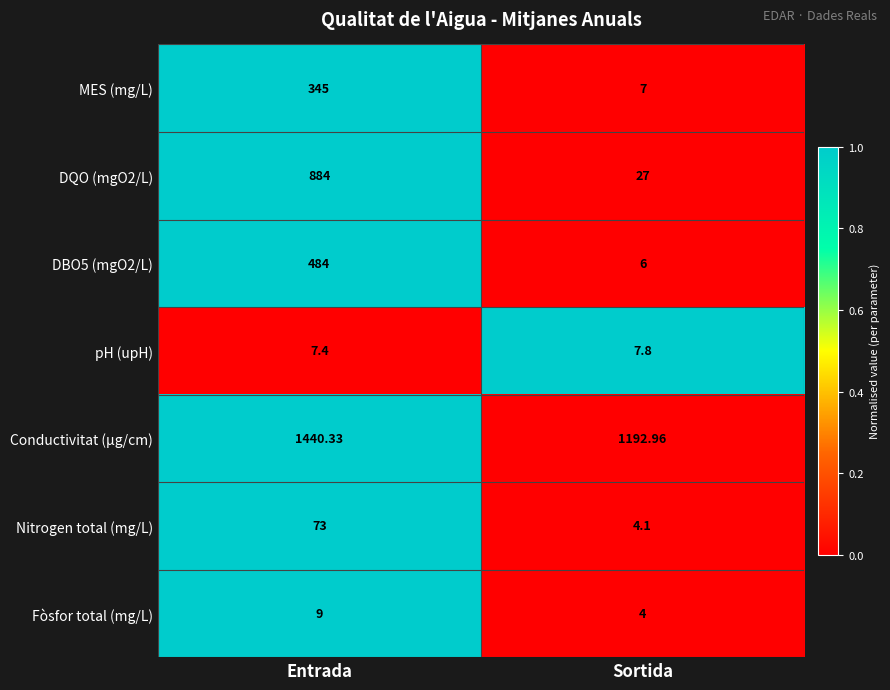

Is the value of Fòsfor total (mg/L) at Entrada greater than the value of Conductivitat (µg/cm) at Entrada?

No